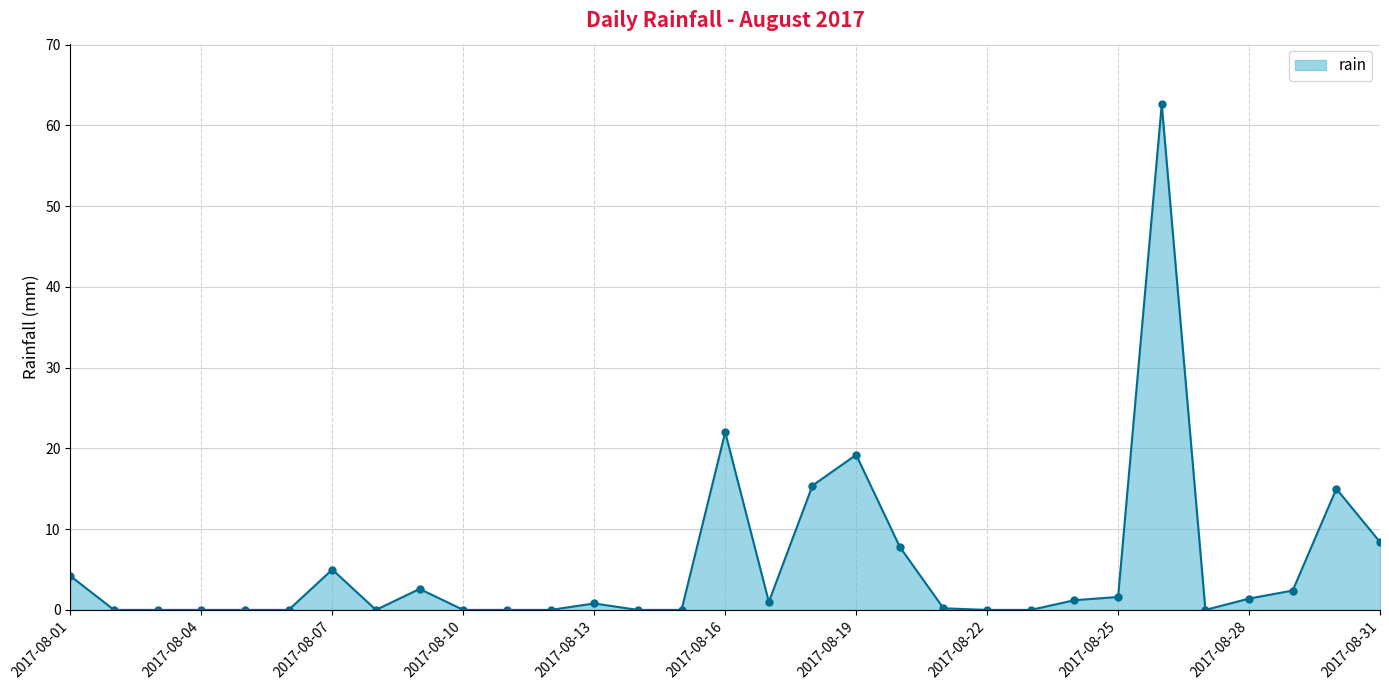

True or false: there are more than 0 points higher than both neighbors.

True